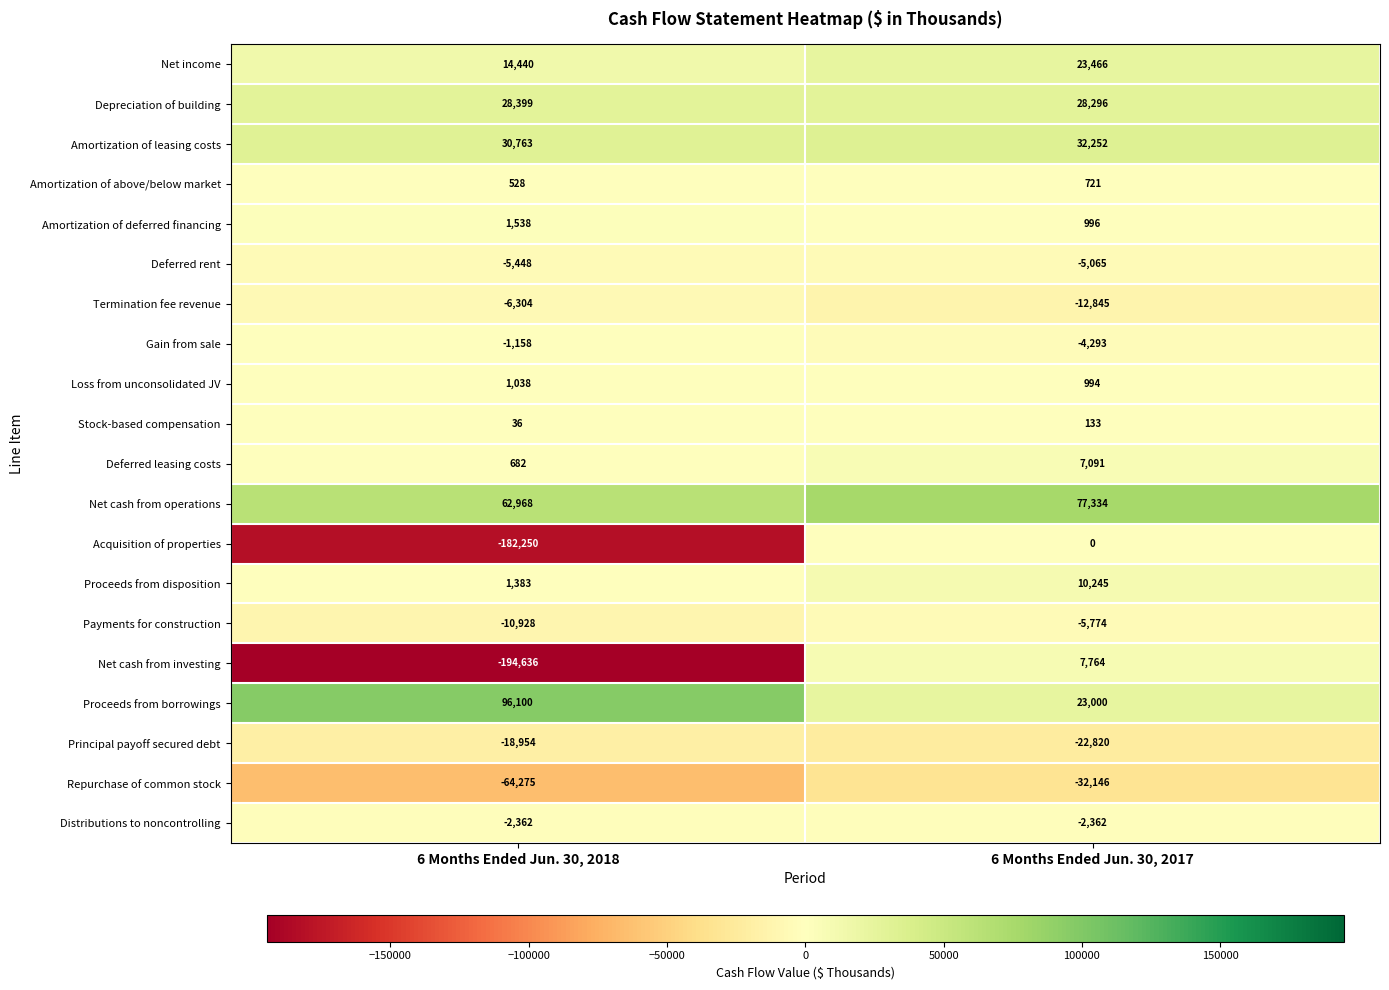

Is the value of Proceeds from borrowings at 6 Months Ended Jun. 30, 2017 greater than the value of Repurchase of common stock at 6 Months Ended Jun. 30, 2018?

Yes